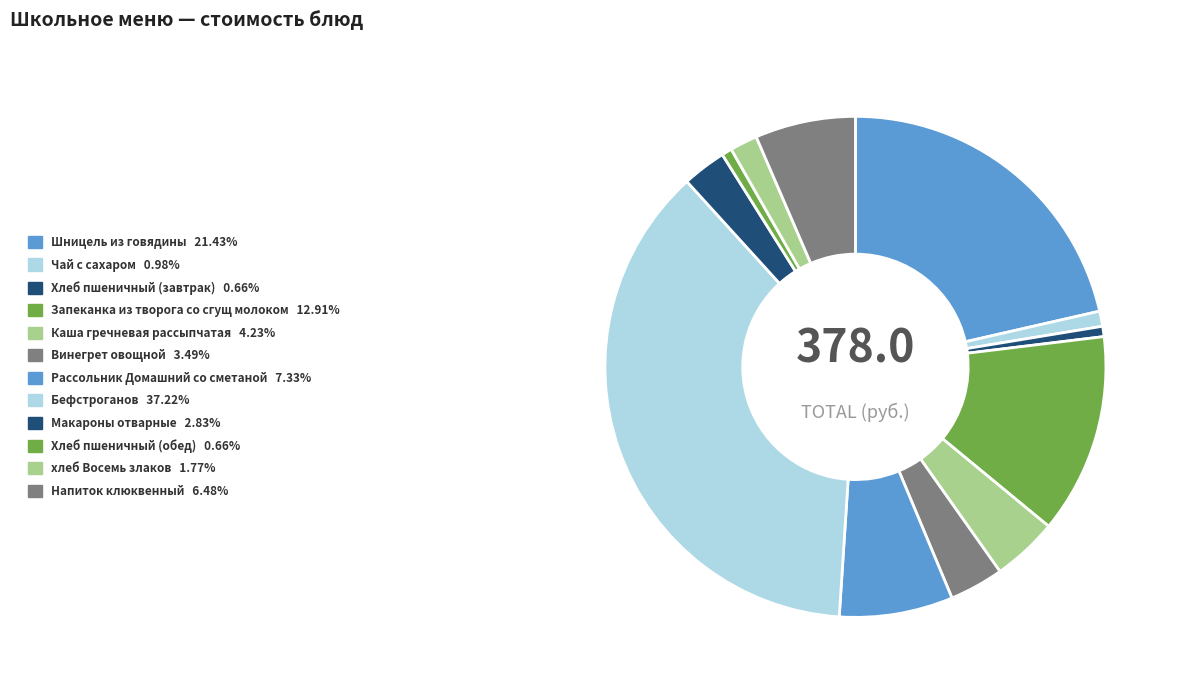

Does any single category account for the majority?

No